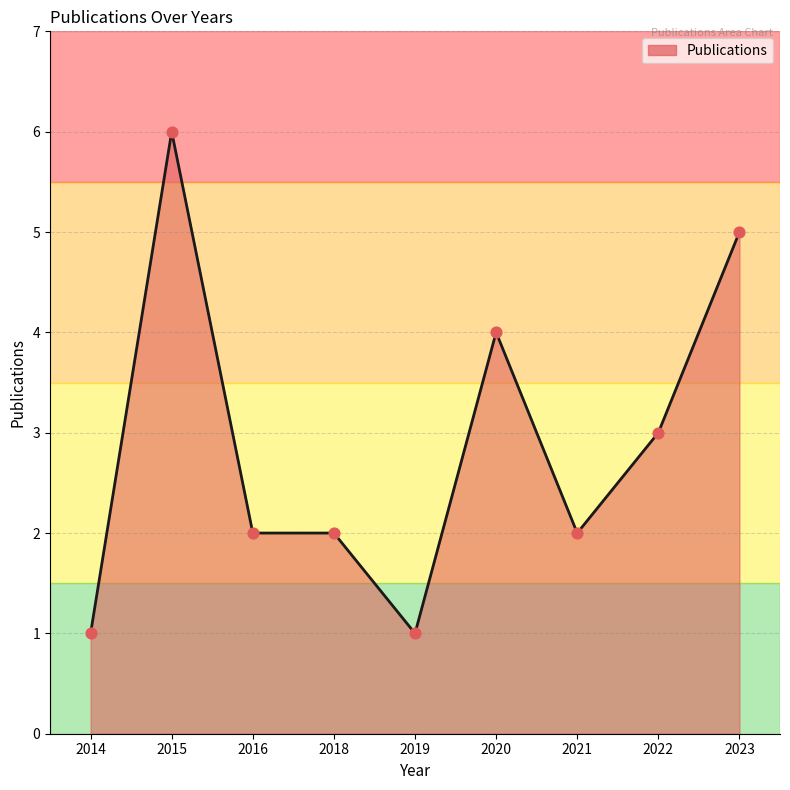

What is the ratio of the value at 2018 to the value at 2021?

1.0